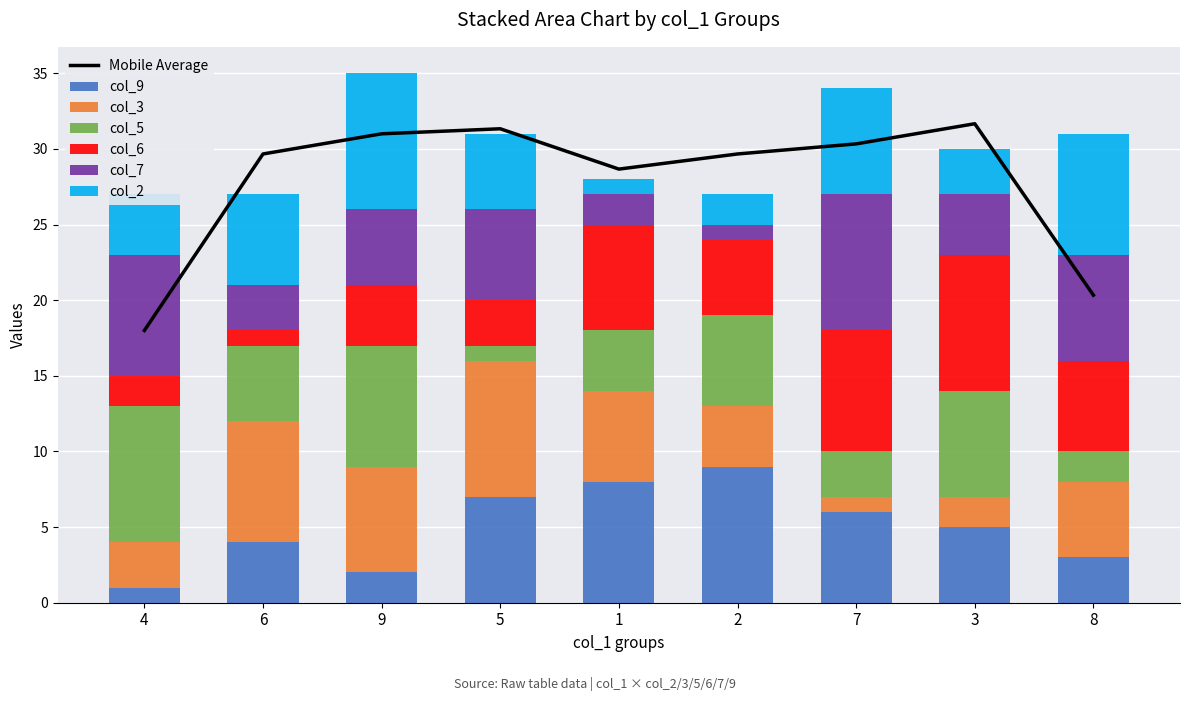

What is the label of the 2nd bar from the left?

6